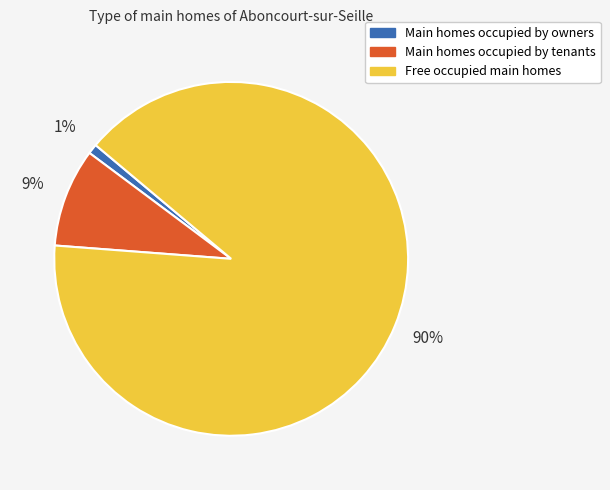

Is there any slice that represents more than half of the pie?

Yes